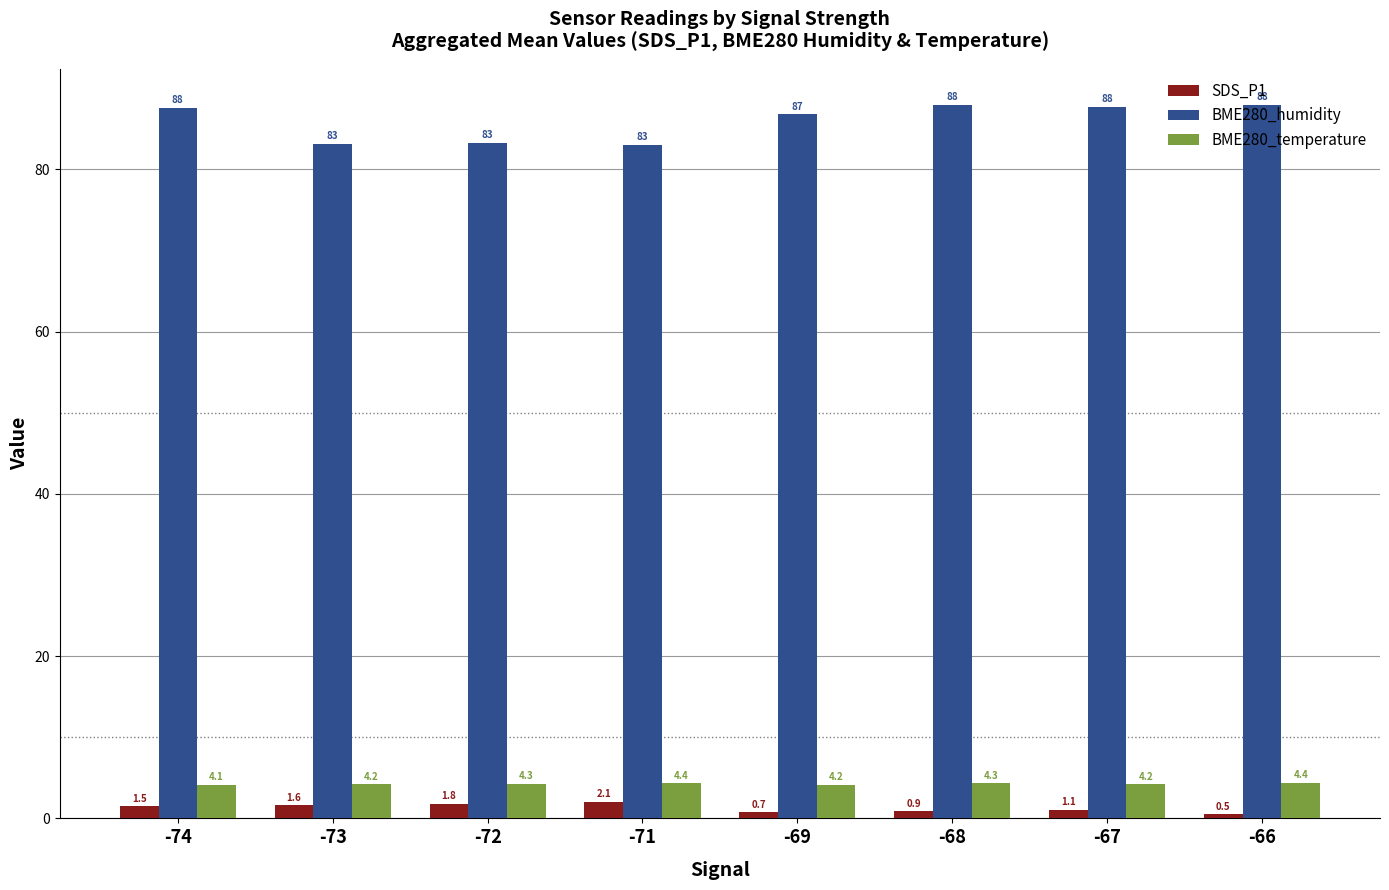

At which category does the chart reach its peak across all series?

-66